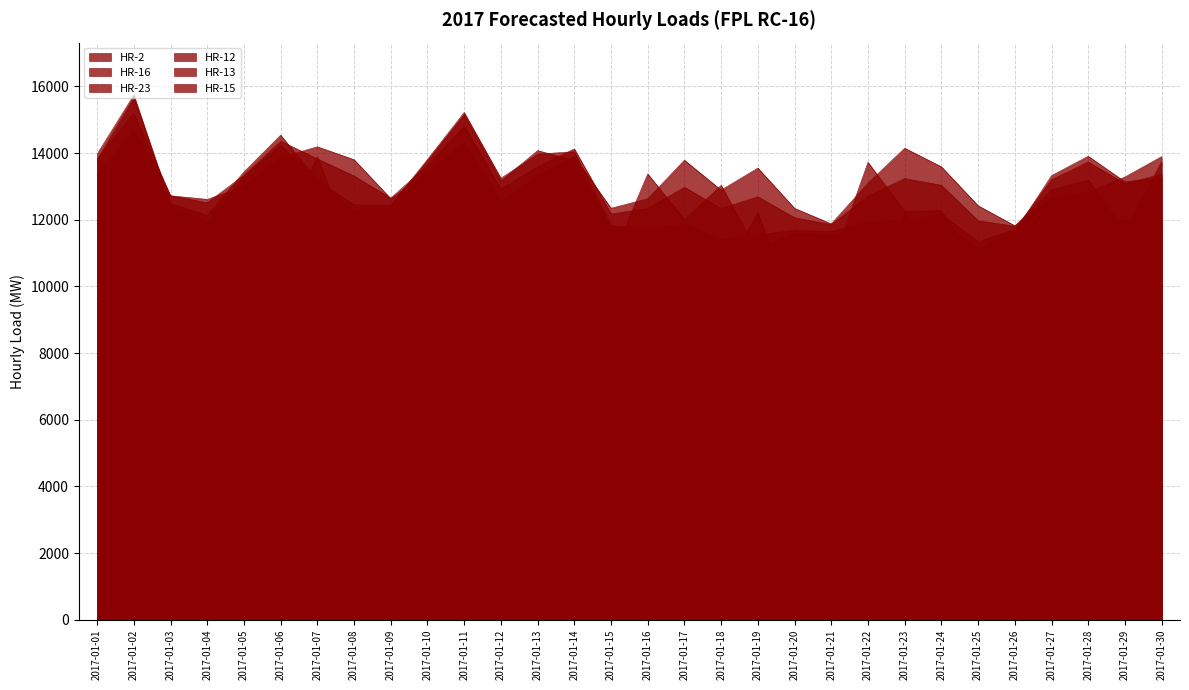

Between 2017-01-25 and 2017-01-20, which is larger?

2017-01-25